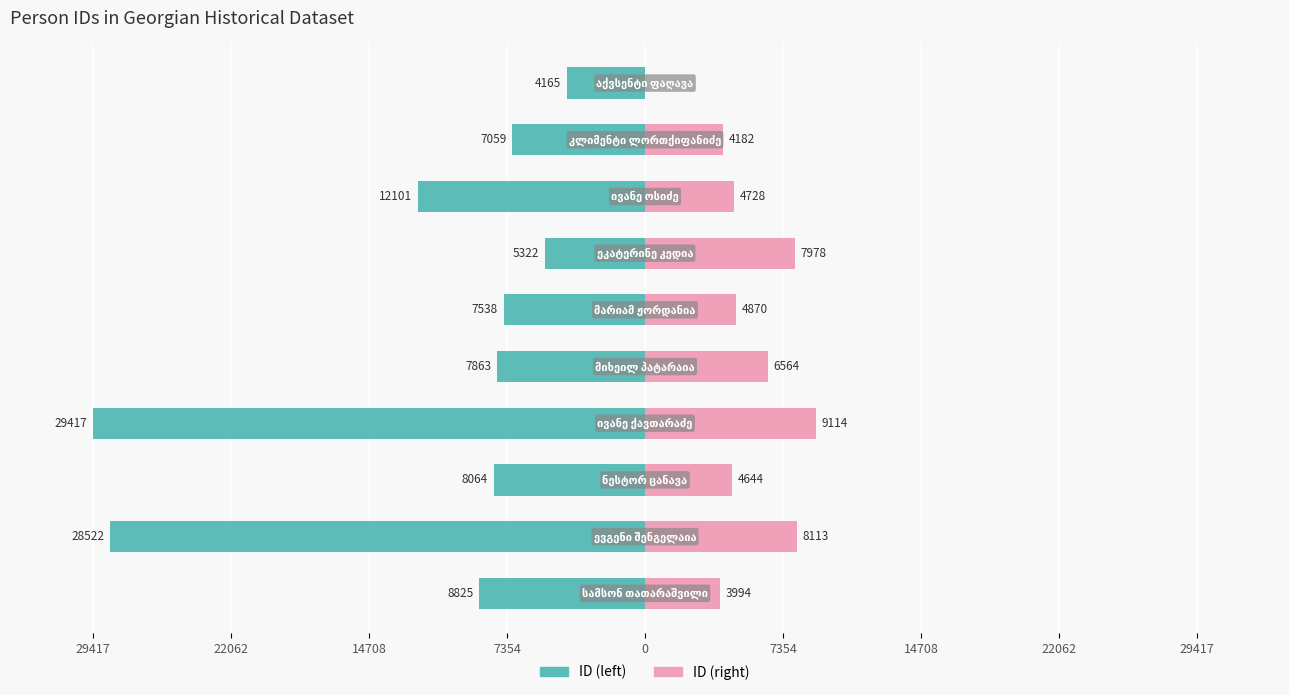

Between 29417 and 22062, which is larger?

29417